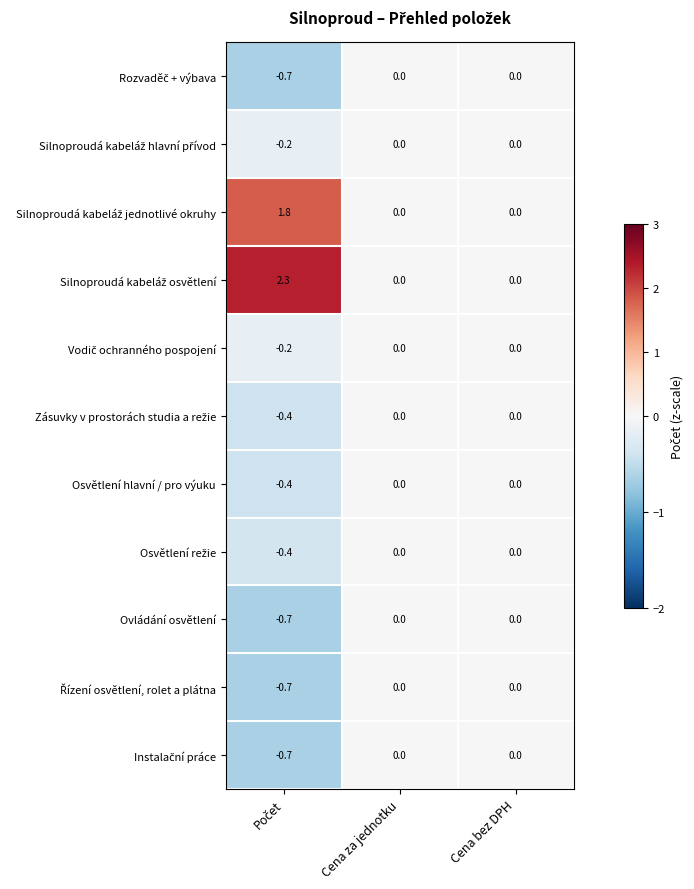

Is it true that Ovládání osvětlení equals 0.4 at Cena bez DPH?

False